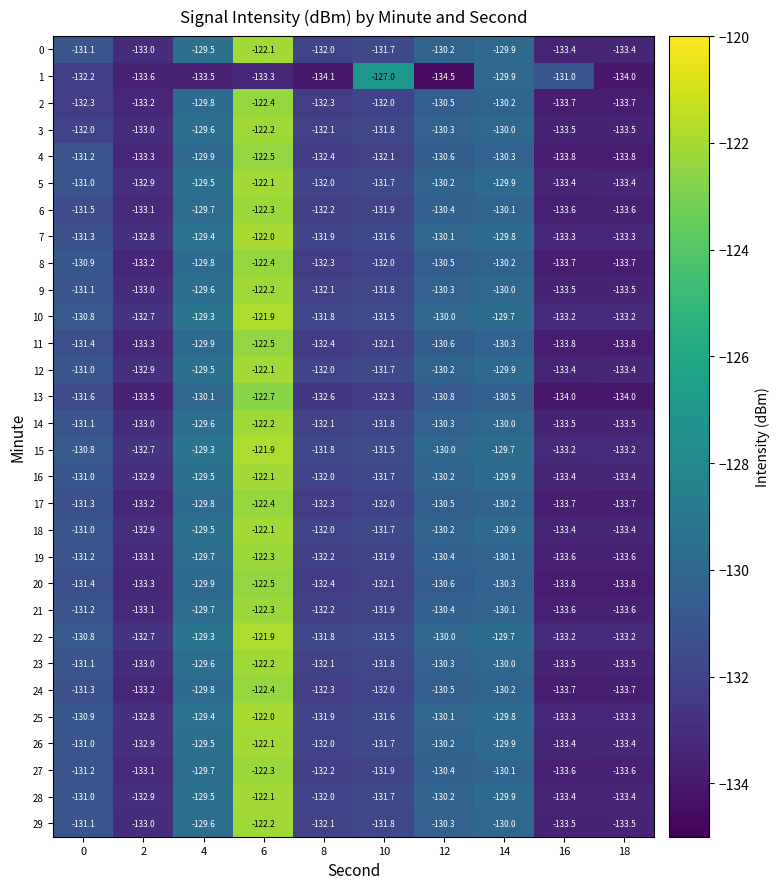

Read the 26 value at 0.

-131.0